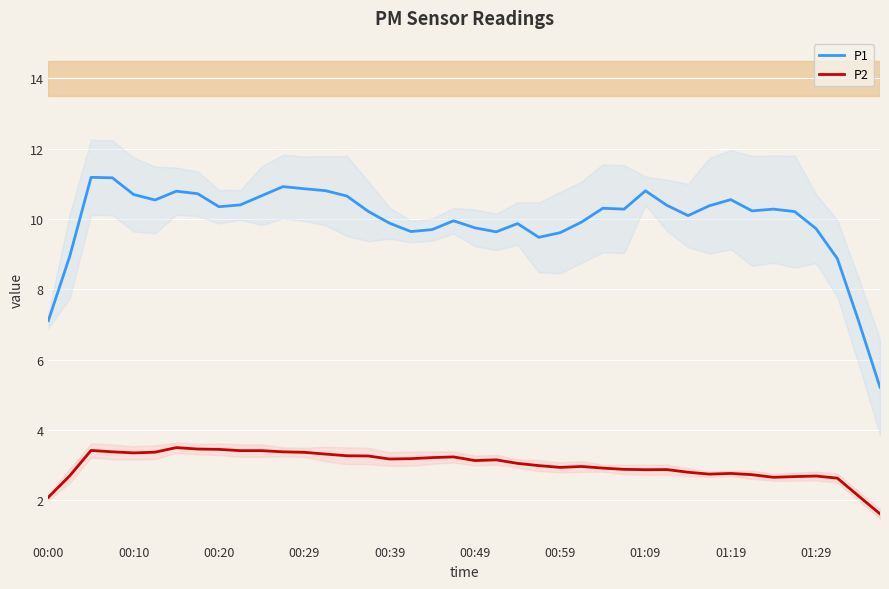

Is it true that P2 equals 1.3 at 00:49?

False